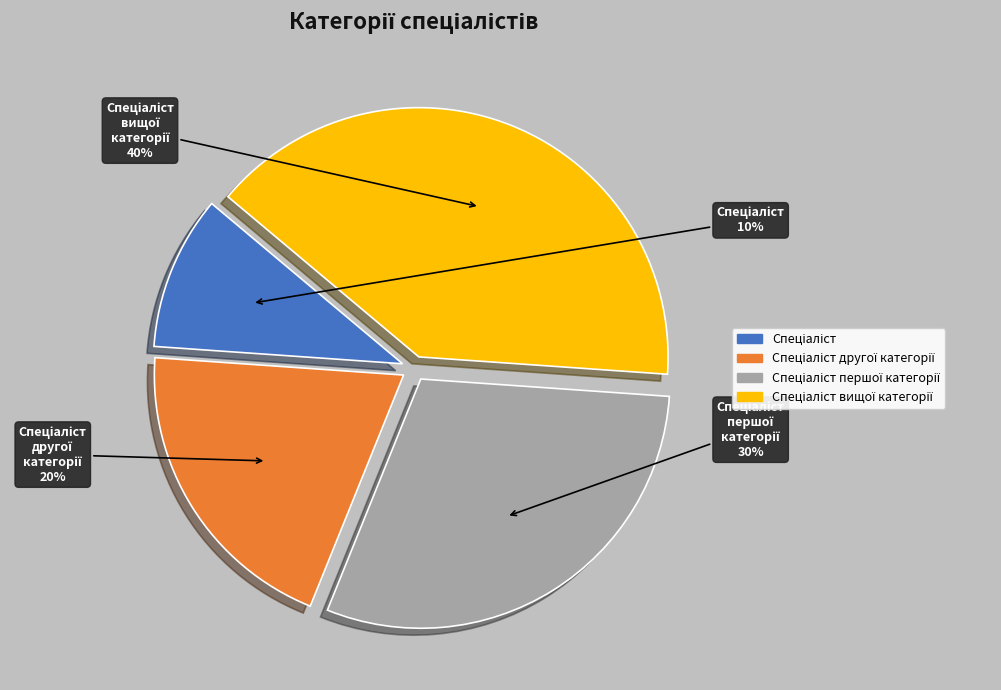

To the nearest percent, what is the average slice percentage?

25%